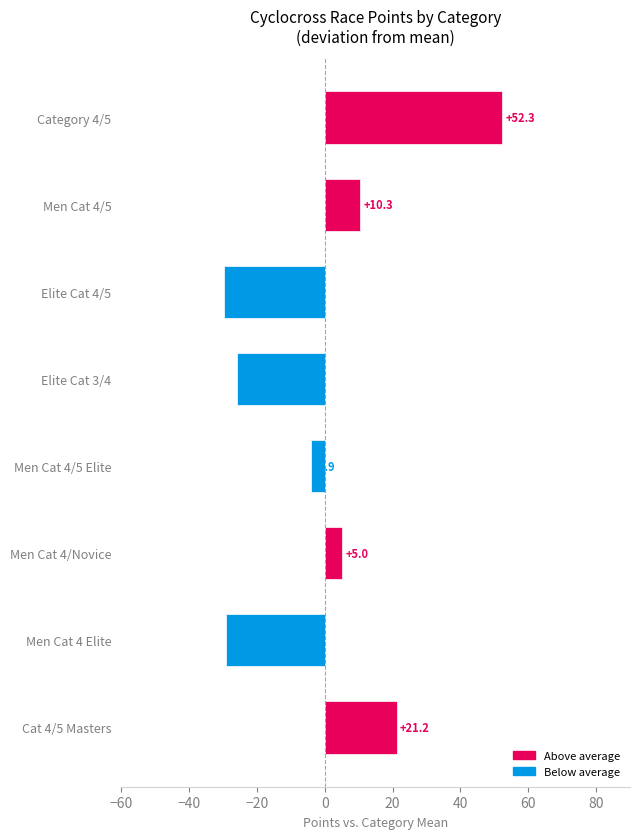

List the labels in order of value, smallest first.

Elite Cat 4/5, Men Cat 4 Elite, Elite Cat 3/4, Men Cat 4/5 Elite, Men Cat 4/Novice, Men Cat 4/5, Cat 4/5 Masters, Category 4/5